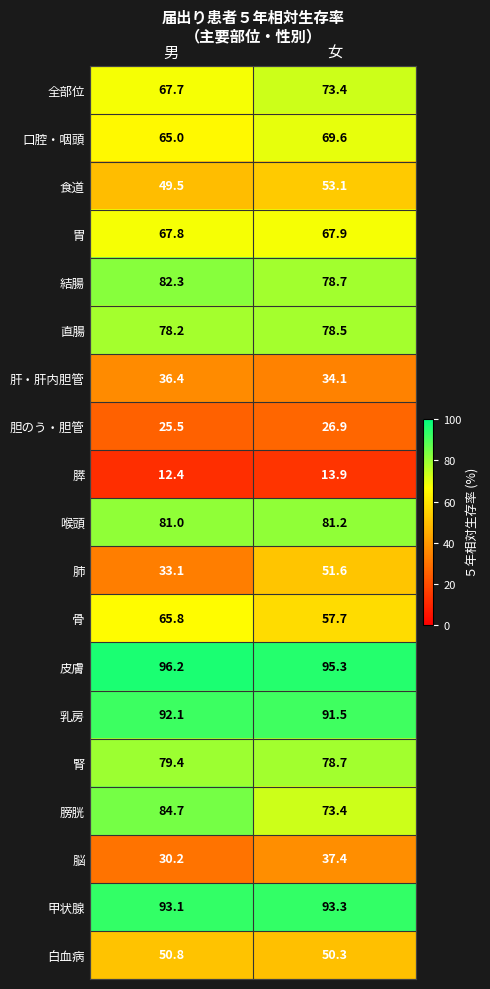

What is the sum of all 胆のう・胆管 values?

52.4